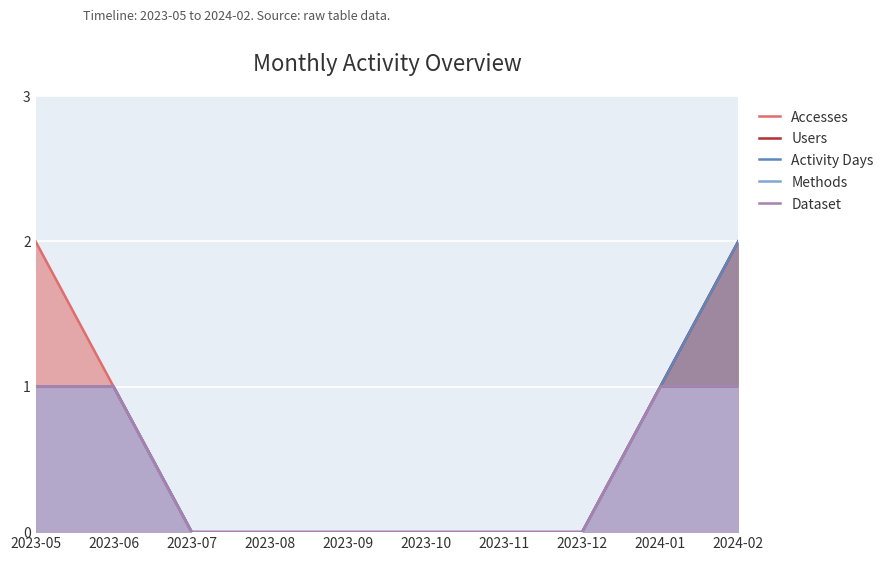

What are all the series names shown in the legend?

Accesses, Users, Activity Days, Methods, Dataset